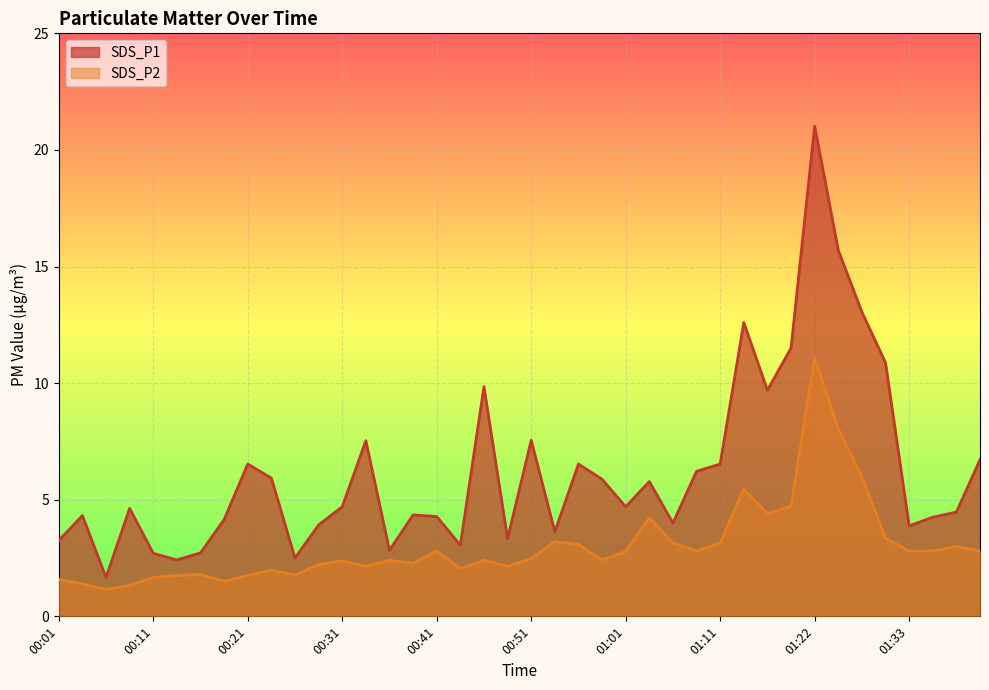

True or false: SDS_P1 has more than 2 points higher than both neighbors.

True